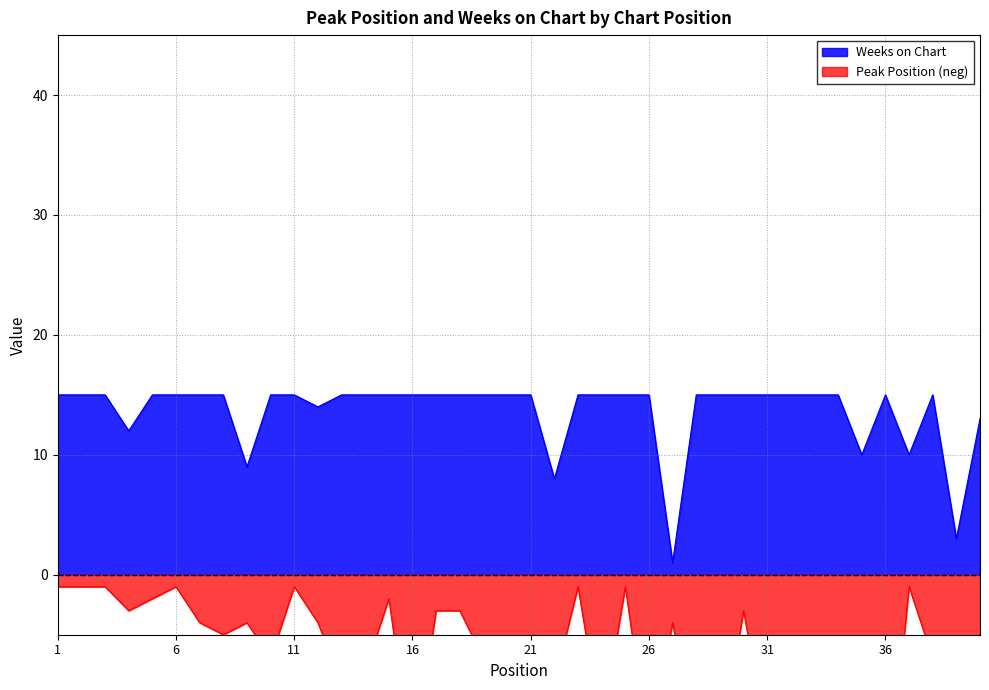

At which category is the sum across all series the highest?

1